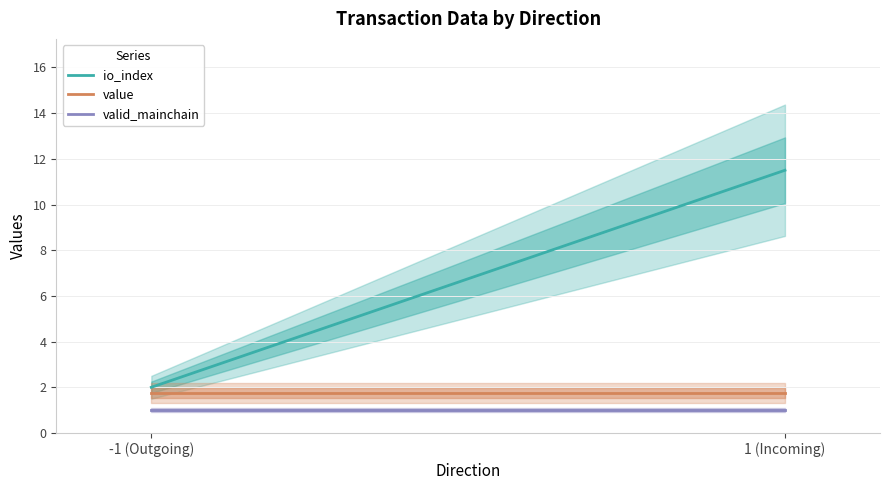

True or false: valid_mainchain and io_index cross at least once.

False